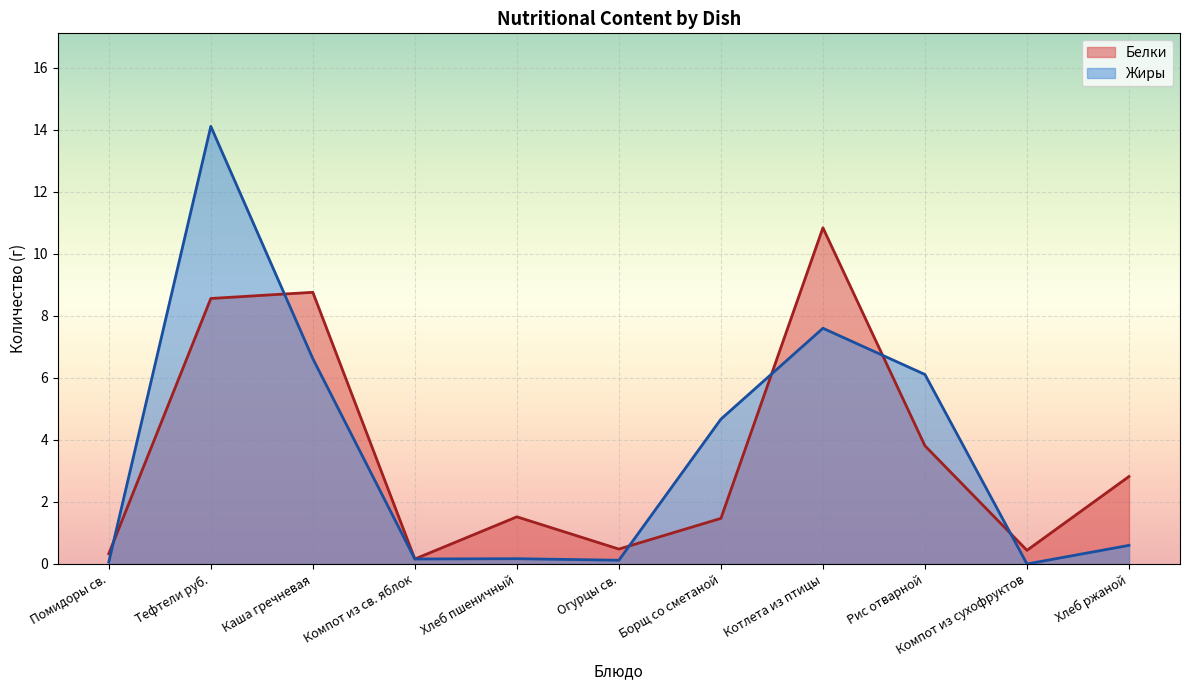

Is the value of Белки at Каша гречневая greater than the value of Жиры at Рис отварной?

Yes